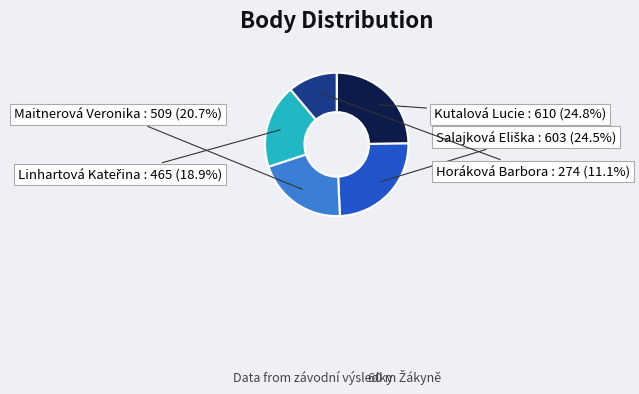

Count the number of slices in the pie.

5